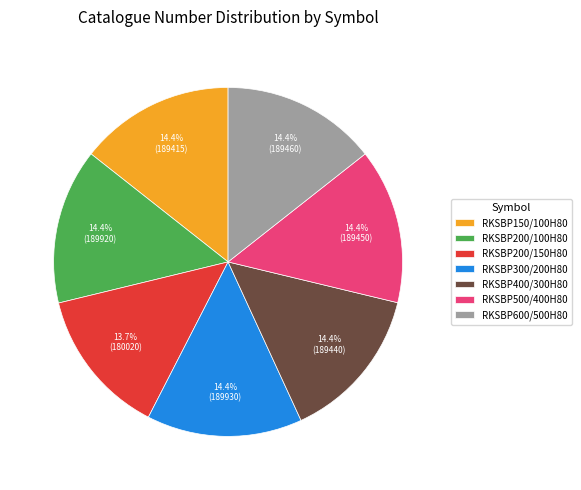

Which slice is the smallest?

RKSBP200/150H80